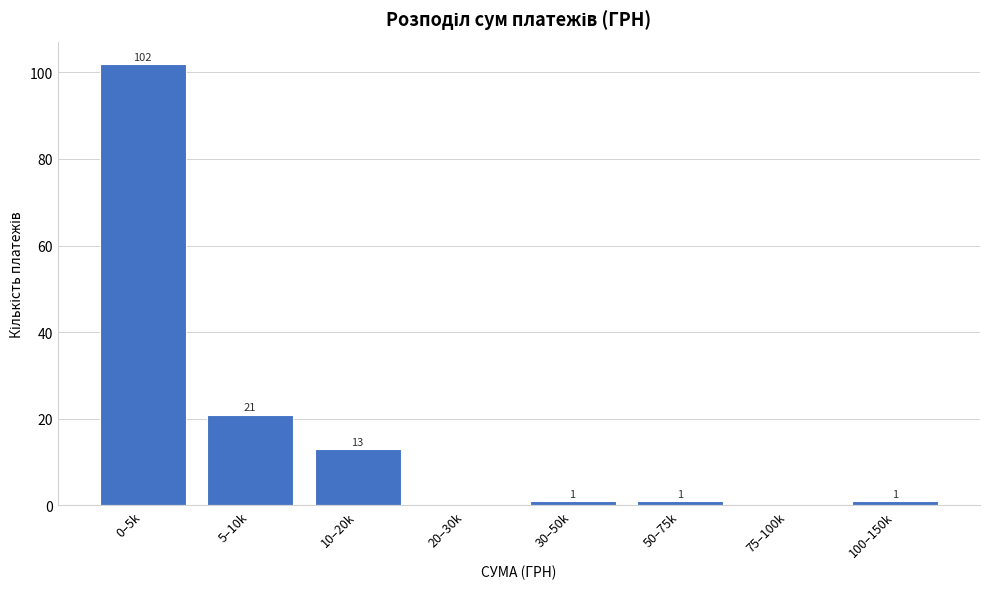

Reading left to right, extract all data points from this chart.

0–5k=102	5–10k=21	10–20k=13	20–30k=0	30–50k=1	50–75k=1	75–100k=0	100–150k=1